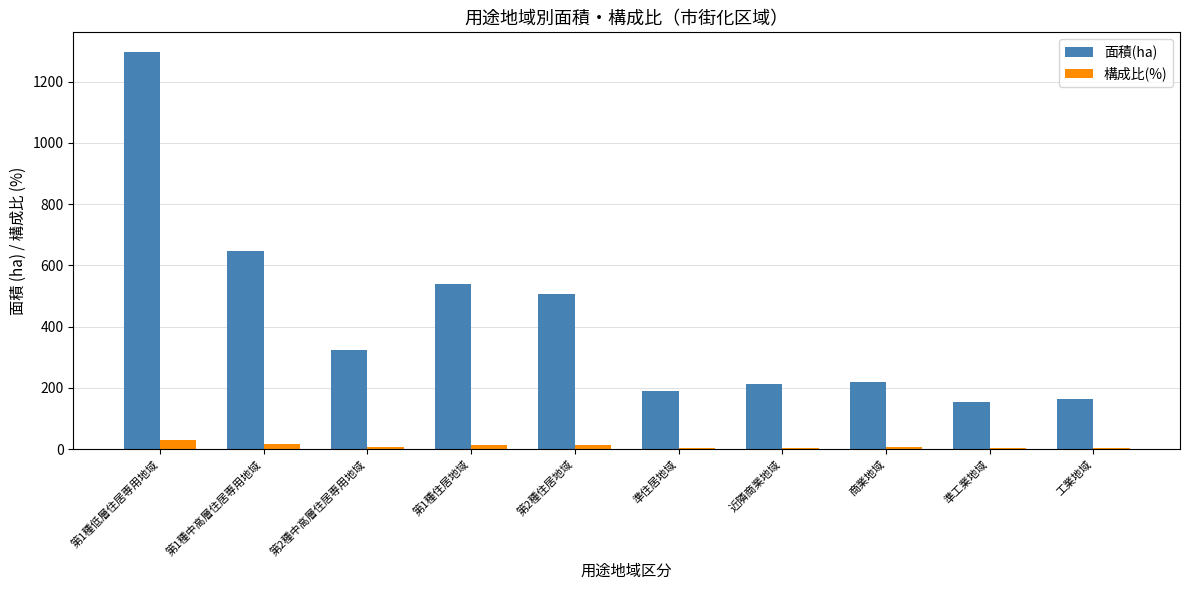

What are all the series names shown in the legend?

面積(ha), 構成比(%)